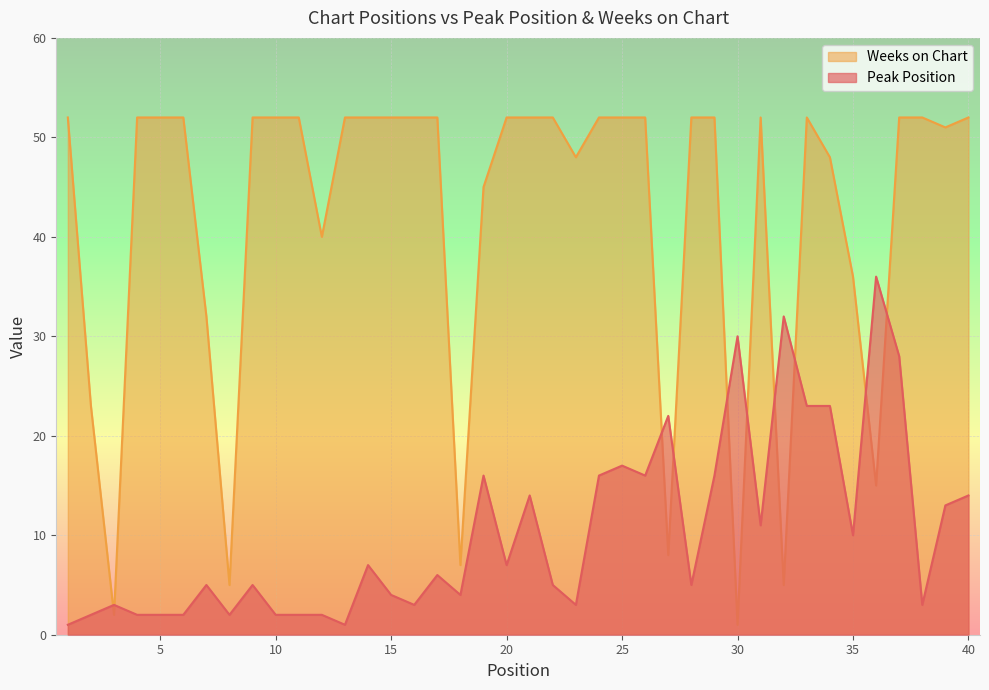

True or false: Weeks on Chart has a value of 52 at 37.

True